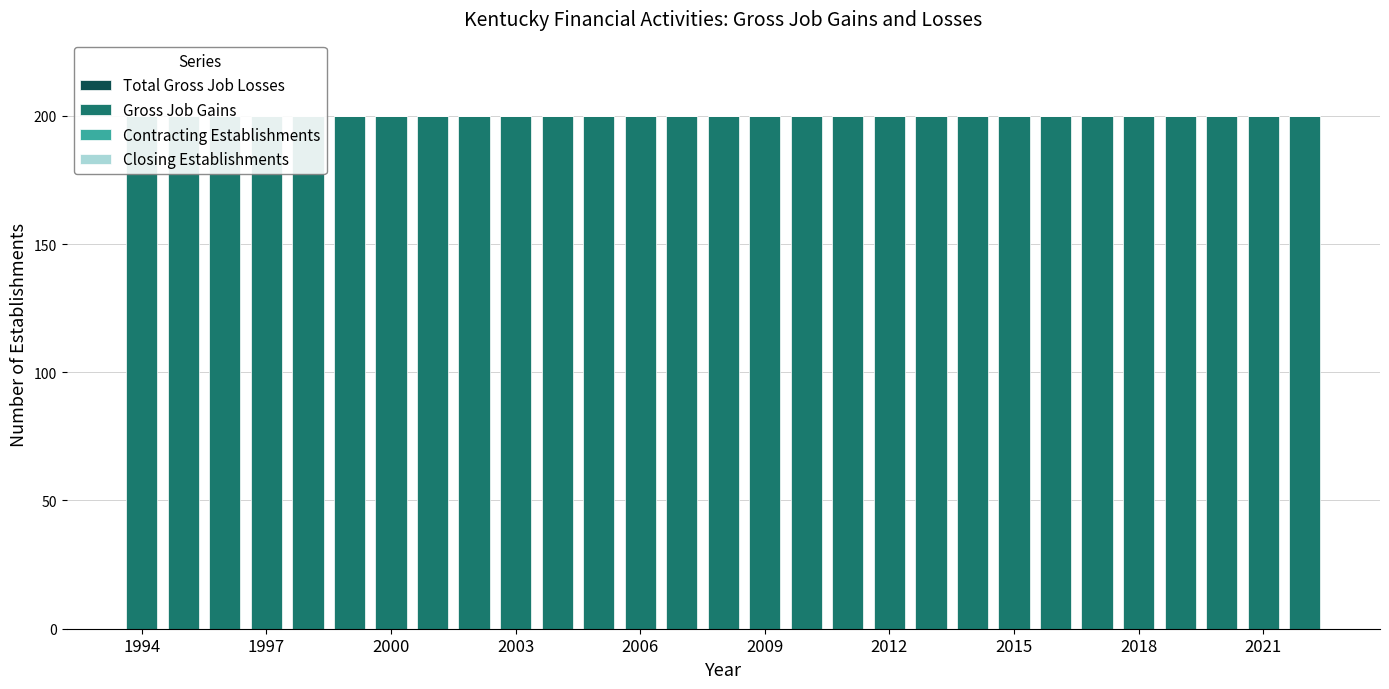

Reading left to right, what are all the values shown in this chart?

Total Gross Job Losses: 0	0	0	0	0	0	0	0	0	0	0	0	0	0	0	0	0	0	0	0	0	0	0	0	0	0	0	0	0
Gross Job Gains: 200	200	200	200	200	200	200	200	200	200	200	200	200	200	200	200	200	200	200	200	200	200	200	200	200	200	200	200	200
Contracting Establishments: 0	0	0	0	0	0	0	0	0	0	0	0	0	0	0	0	0	0	0	0	0	0	0	0	0	0	0	0	0
Closing Establishments: 0	0	0	0	0	0	0	0	0	0	0	0	0	0	0	0	0	0	0	0	0	0	0	0	0	0	0	0	0